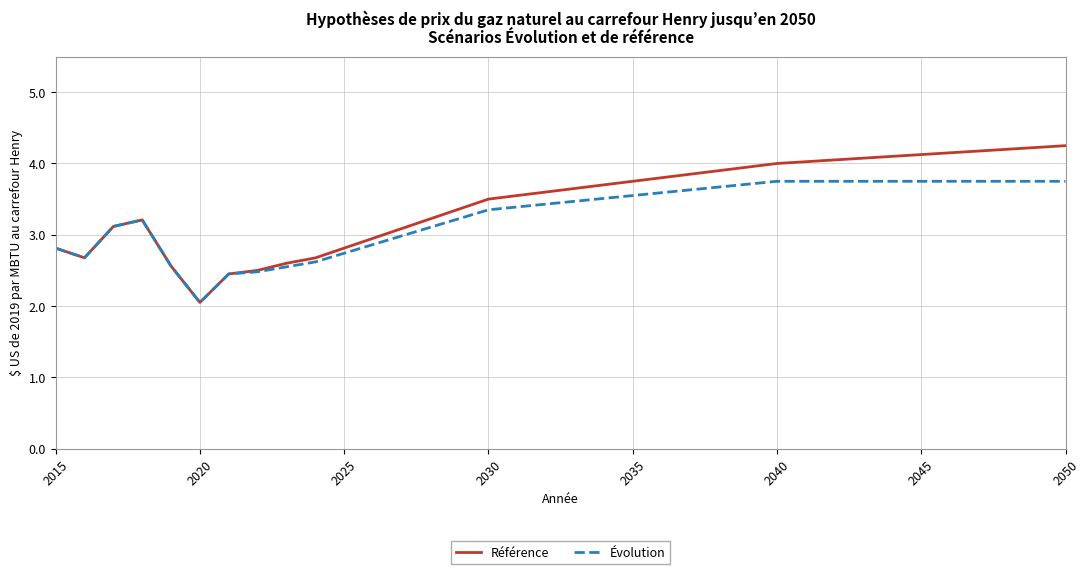

What is the difference between the maximum and minimum values in the Évolution series?

1.7